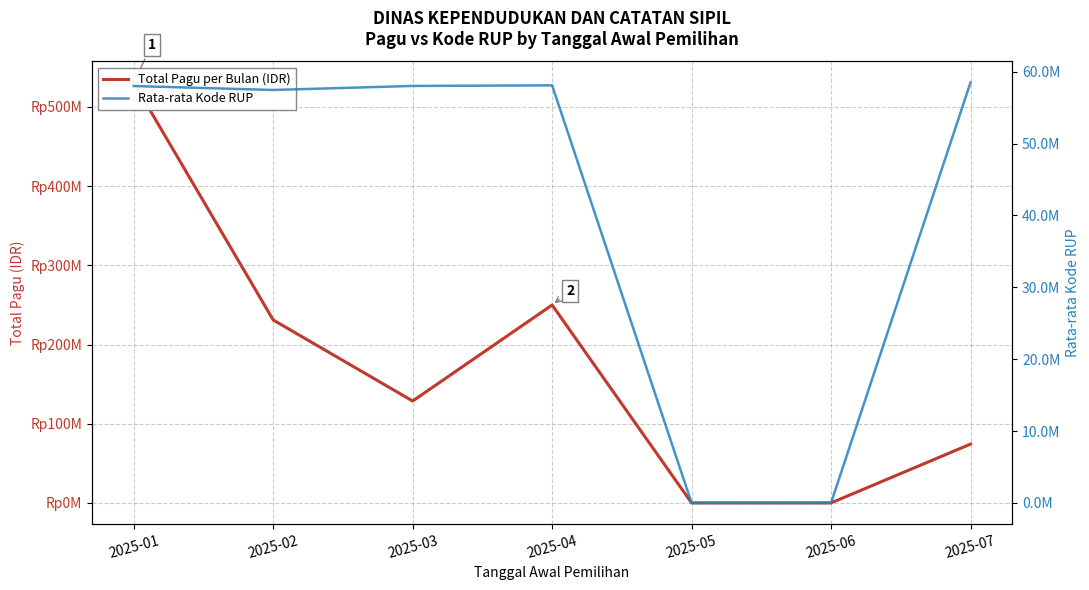

At which label is Total Pagu per Bulan (IDR) closest to 265477350?

2025-04